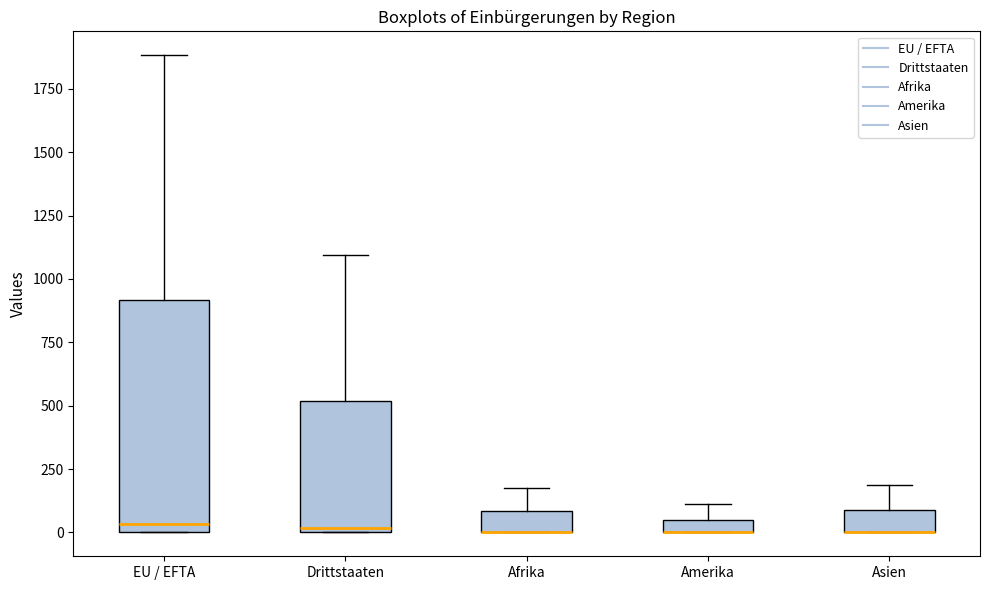

Comparing the boxes themselves (not the whiskers), which one is the tallest?

EU / EFTA